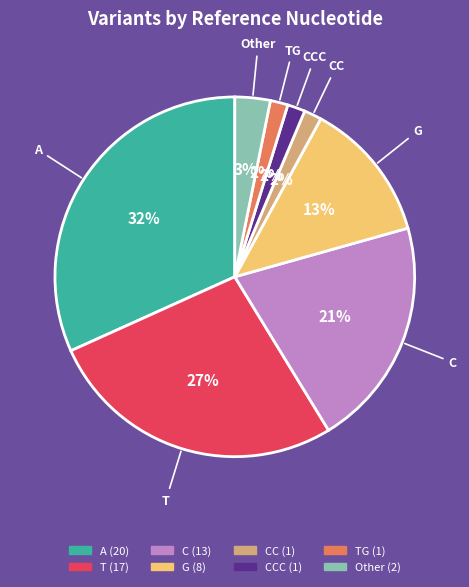

Is there any slice that represents more than half of the pie?

No